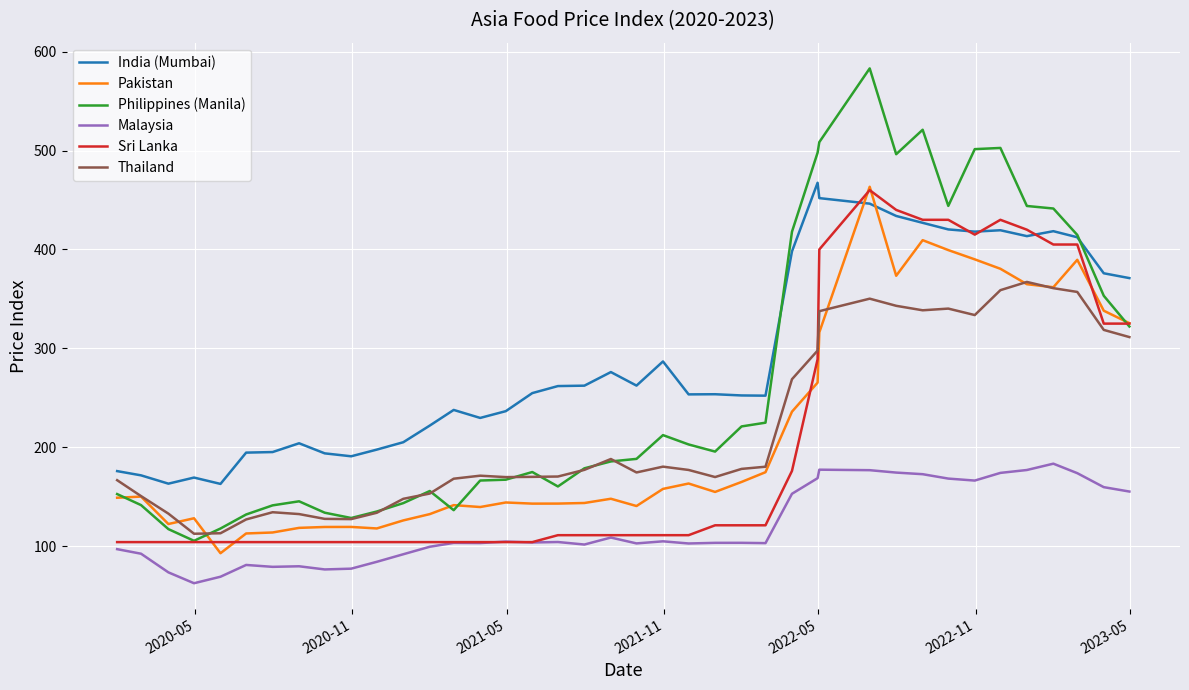

True or false: Malaysia and Pakistan intersect in this chart.

False